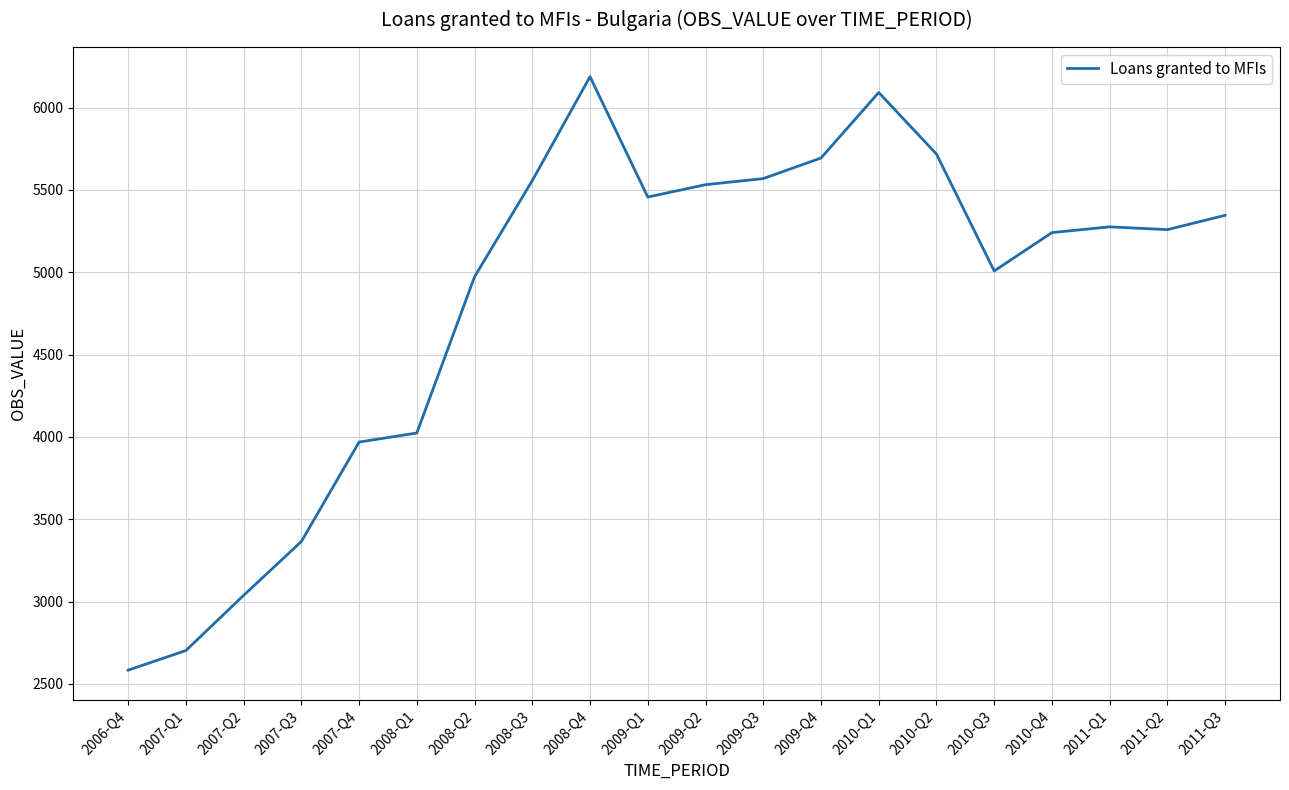

Is it true that the value at 2010-Q3 is 5008?

True